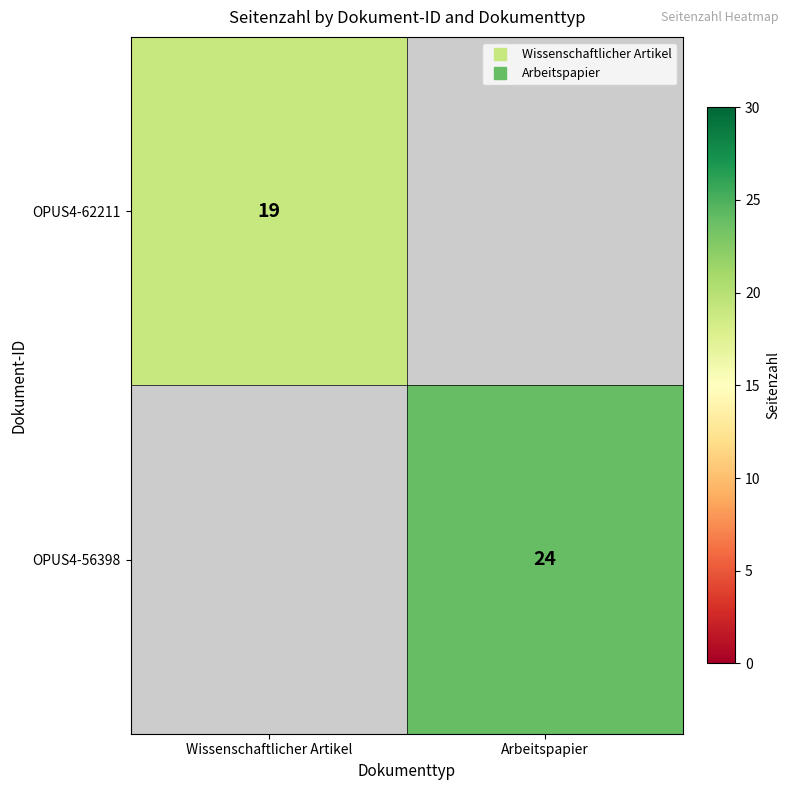

Rank the series at Arbeitspapier from lowest to highest value.

OPUS4-62211, OPUS4-56398